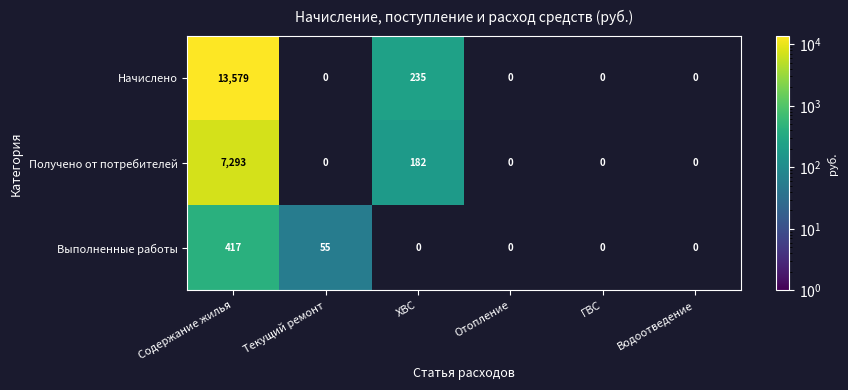

What is the total value across all series at Содержание жилья?

21289